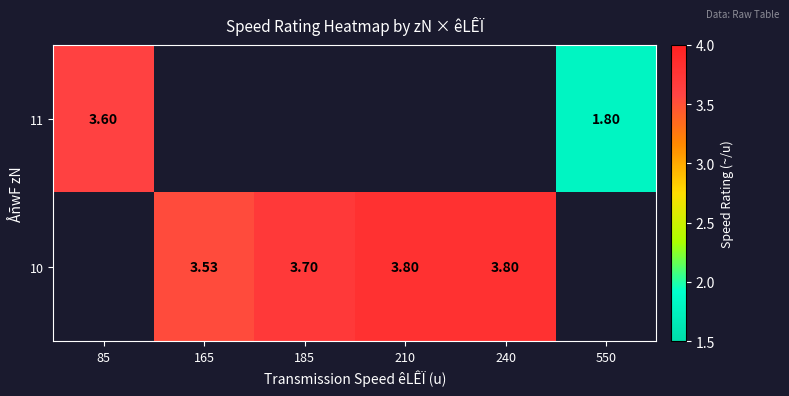

What is the minimum value for 11?

1.8